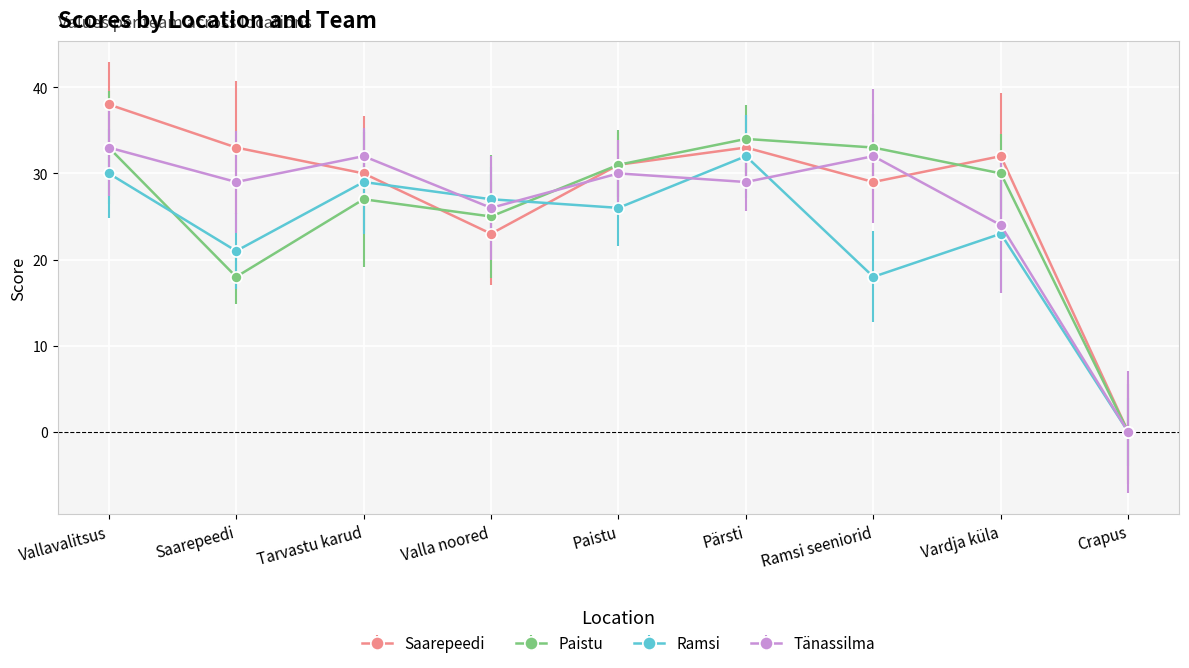

What is the sum of all Paistu values?

231